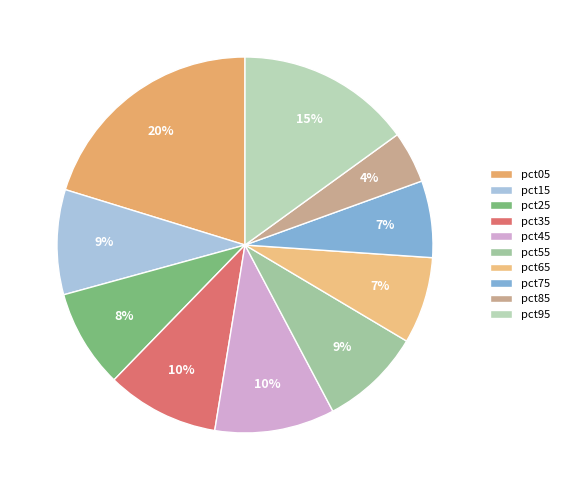

Combined, do pct65 and pct15 account for over 50%?

No